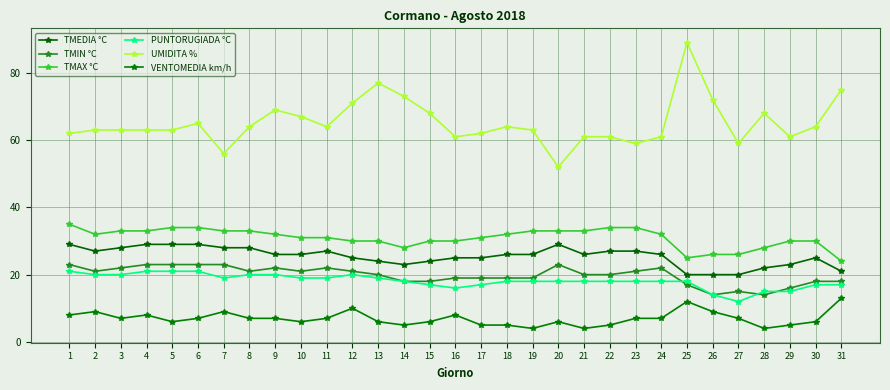

Reading left to right, transcribe all the data shown in this chart.

TMEDIA °C: 1=29	2=27	3=28	4=29	5=29	6=29	7=28	8=28	9=26	10=26	11=27	12=25	13=24	14=23	15=24	16=25	17=25	18=26	19=26	20=29	21=26	22=27	23=27	24=26	25=20	26=20	27=20	28=22	29=23	30=25	31=21
TMIN °C: 1=23	2=21	3=22	4=23	5=23	6=23	7=23	8=21	9=22	10=21	11=22	12=21	13=20	14=18	15=18	16=19	17=19	18=19	19=19	20=23	21=20	22=20	23=21	24=22	25=17	26=14	27=15	28=14	29=16	30=18	31=18
TMAX °C: 1=35	2=32	3=33	4=33	5=34	6=34	7=33	8=33	9=32	10=31	11=31	12=30	13=30	14=28	15=30	16=30	17=31	18=32	19=33	20=33	21=33	22=34	23=34	24=32	25=25	26=26	27=26	28=28	29=30	30=30	31=24
PUNTORUGIADA °C: 1=21	2=20	3=20	4=21	5=21	6=21	7=19	8=20	9=20	10=19	11=19	12=20	13=19	14=18	15=17	16=16	17=17	18=18	19=18	20=18	21=18	22=18	23=18	24=18	25=18	26=14	27=12	28=15	29=15	30=17	31=17
UMIDITA %: 1=62	2=63	3=63	4=63	5=63	6=65	7=56	8=64	9=69	10=67	11=64	12=71	13=77	14=73	15=68	16=61	17=62	18=64	19=63	20=52	21=61	22=61	23=59	24=61	25=89	26=72	27=59	28=68	29=61	30=64	31=75
VENTOMEDIA km/h: 1=8	2=9	3=7	4=8	5=6	6=7	7=9	8=7	9=7	10=6	11=7	12=10	13=6	14=5	15=6	16=8	17=5	18=5	19=4	20=6	21=4	22=5	23=7	24=7	25=12	26=9	27=7	28=4	29=5	30=6	31=13